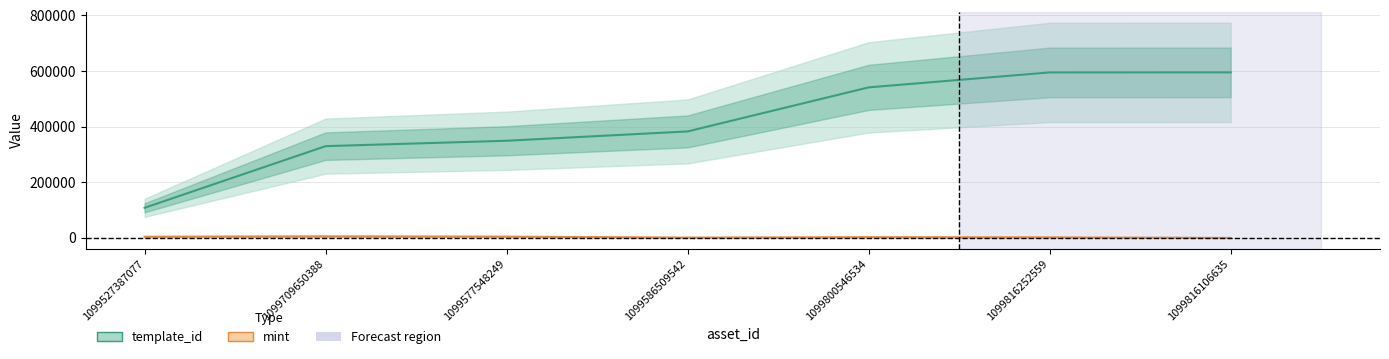

How many lines are shown in the chart?

2